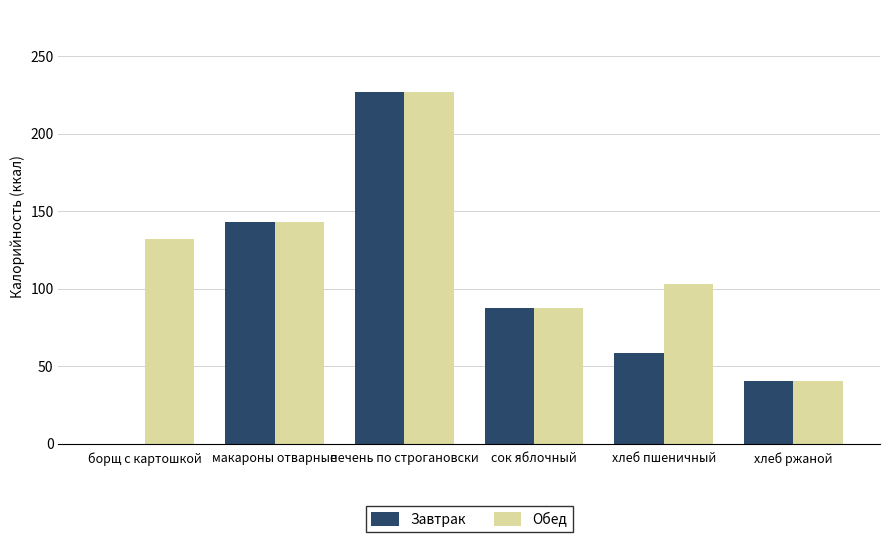

How many data points does each series have?

6